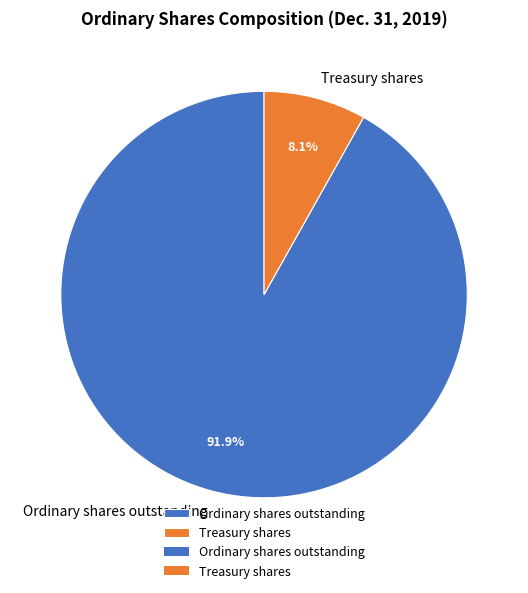

Which category accounts for the majority?

Ordinary shares outstanding